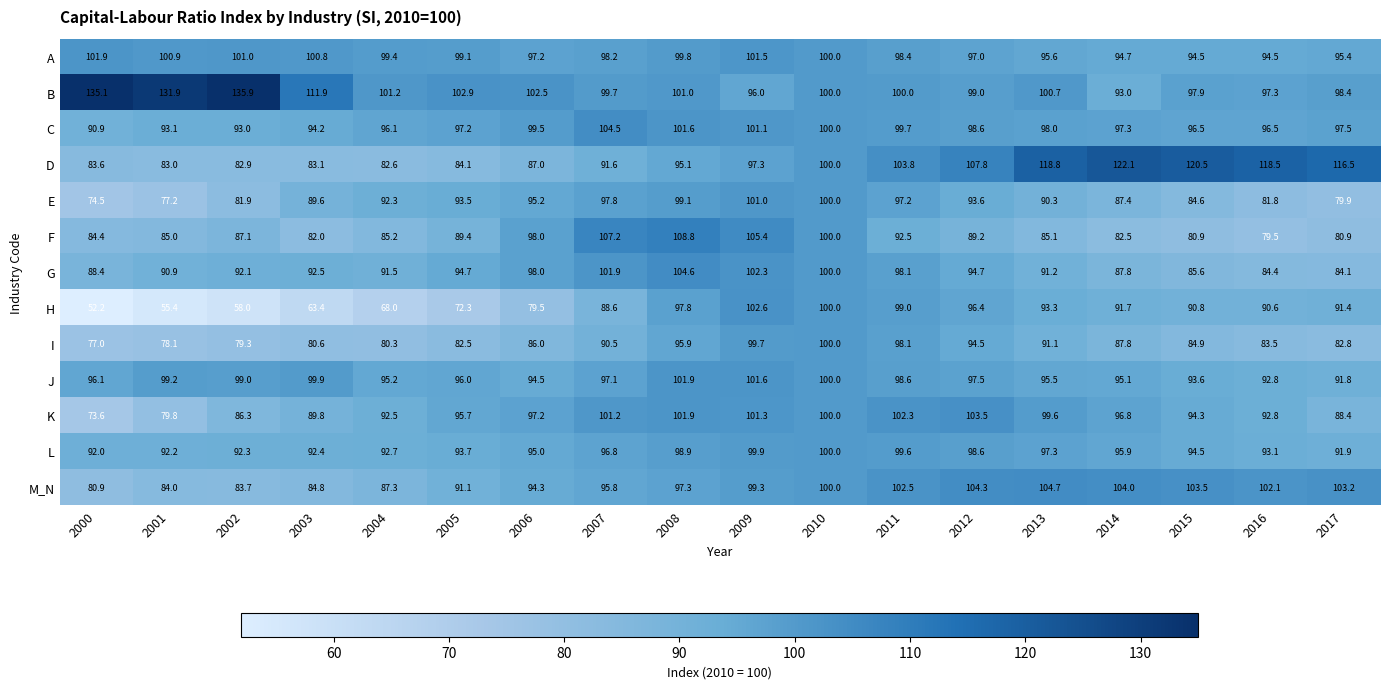

Count the number of data series in this chart.

13